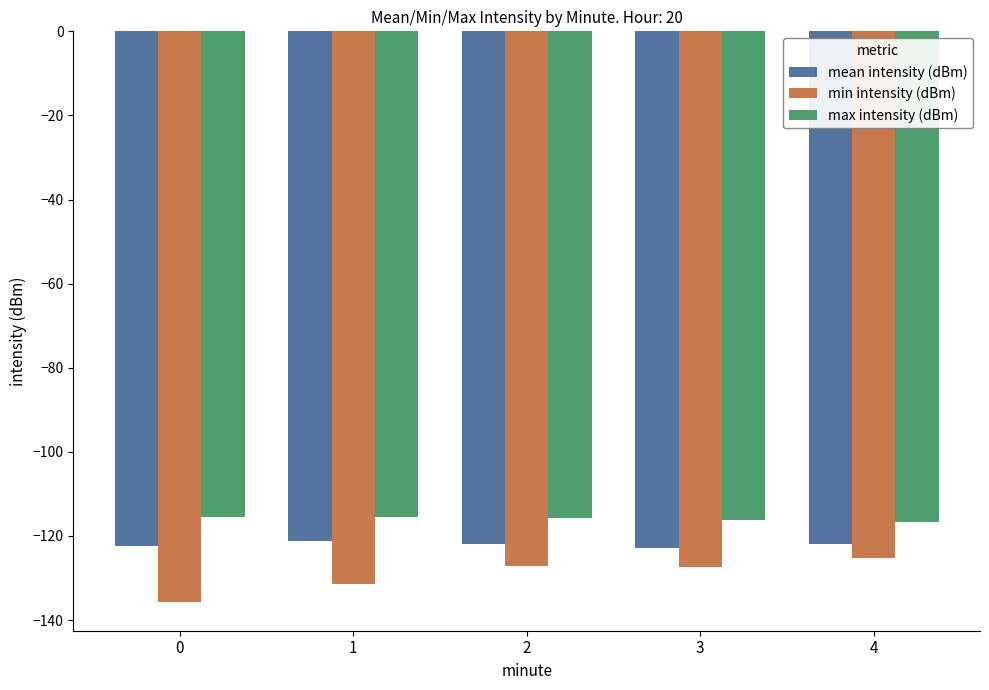

Which series changed the most between 0 and 4?

min intensity (dBm)